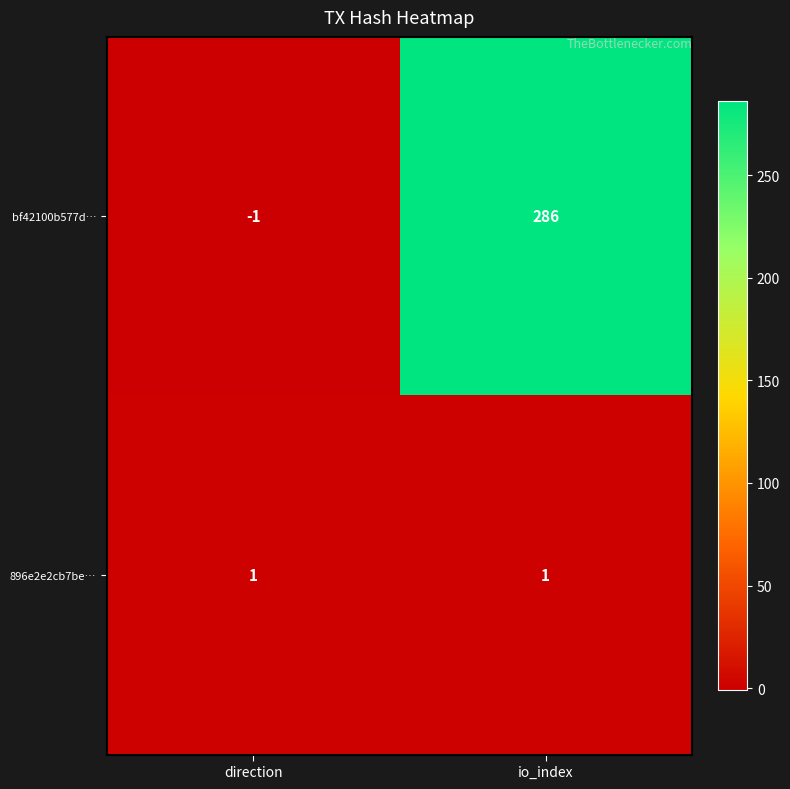

Which series has the largest total across all categories?

bf42100b577d…